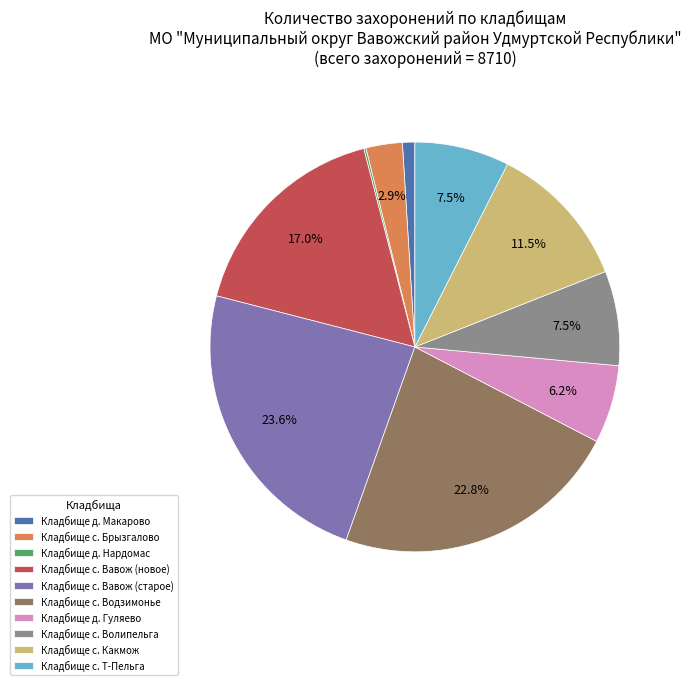

To the nearest percent, what is the difference between the largest and smallest slice percentages?

23%